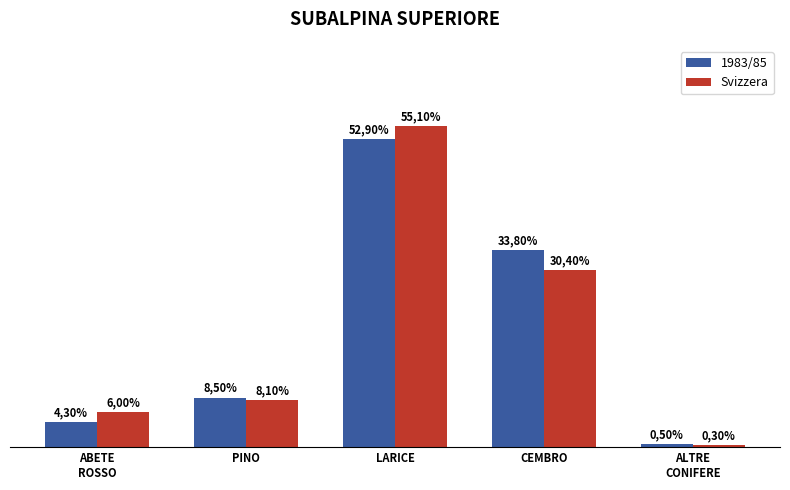

What are all the series names shown in the legend?

1983/85, Svizzera